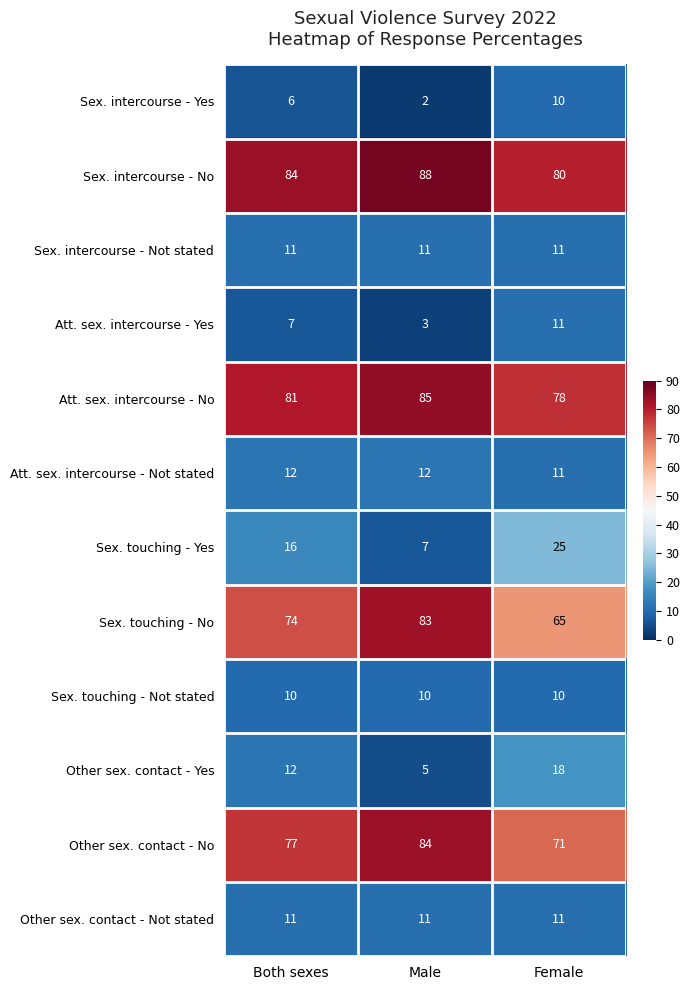

The Sex. intercourse - Yes series shows 3 at Male. True or false?

False